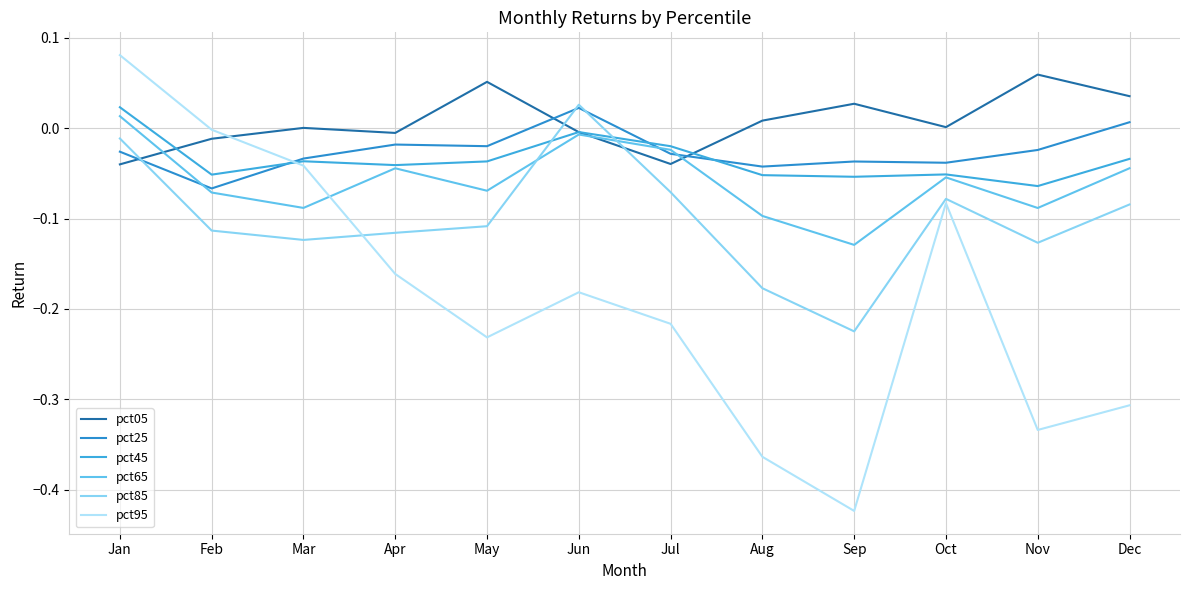

Between Jan and May, which series saw the biggest shift?

pct95